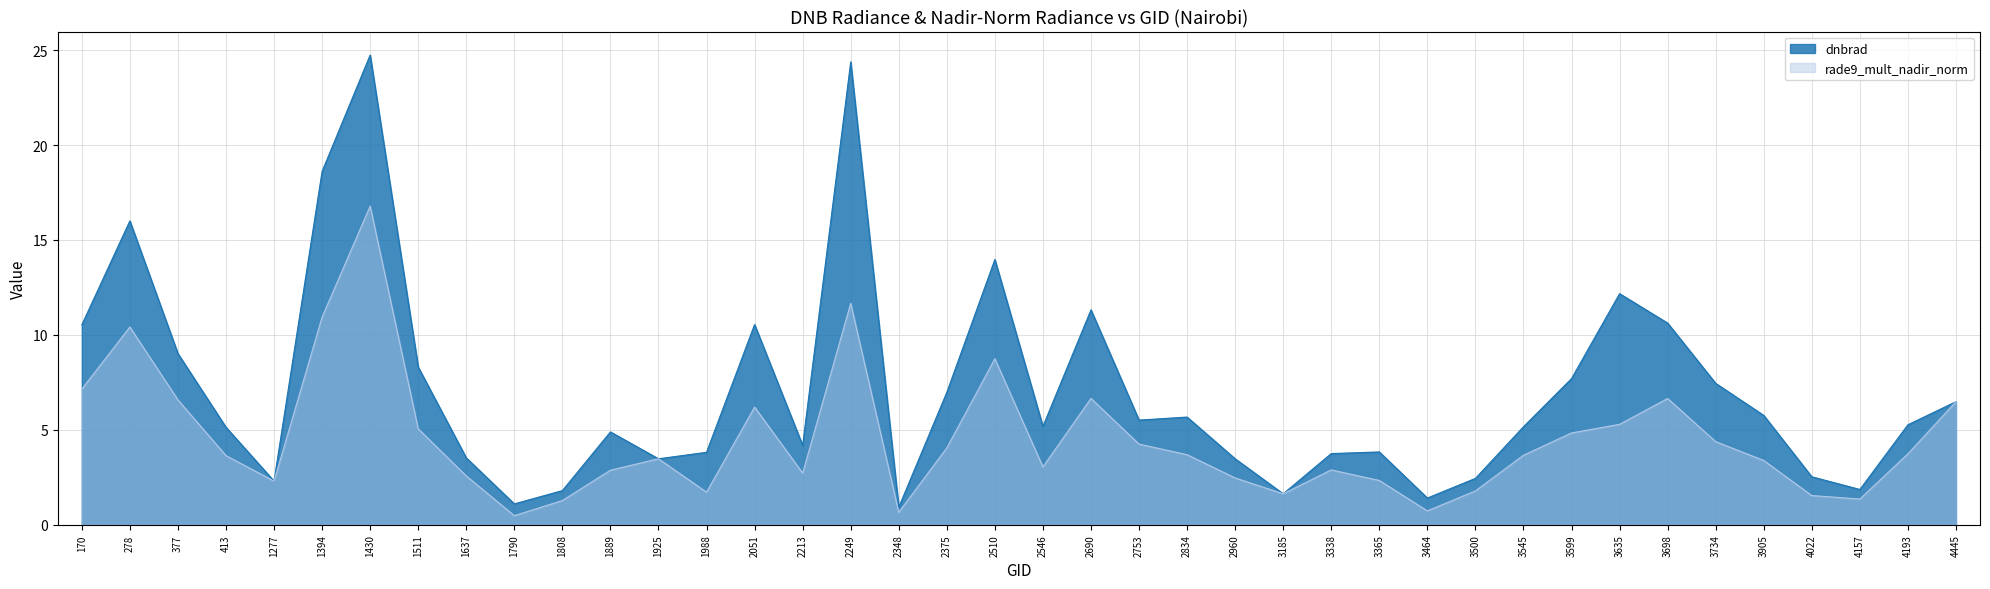

Reading right to left, what are all the values shown in this chart?

6.5	5.3	1.9	2.5	5.8	7.4	10.6	12.2	7.7	5.2	2.4	1.4	3.8	3.7	1.6	3.5	5.7	5.5	11.3	5.2	14.0	7.0	0.9	24.4	4.2	10.5	3.8	3.5	4.9	1.8	1.1	3.5	8.3	24.7	18.6	2.3	5.1	9.0	16.0	10.5